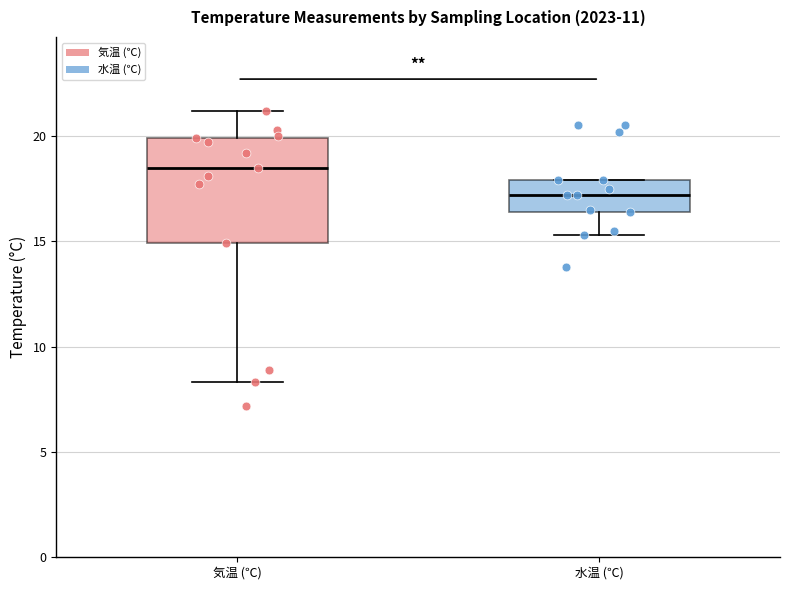

Where is the upper edge of the box for 水温 (℃) on the y-axis? The values are not printed on the chart, so give them approximately, as read against the axis.

18.0